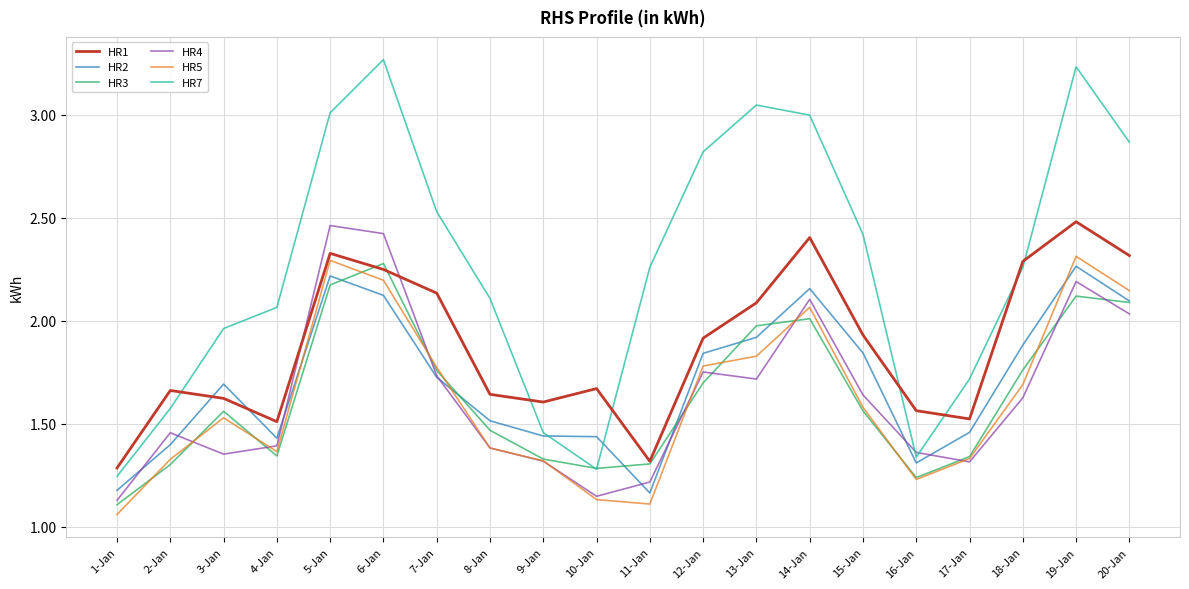

After their last crossing, which series has the higher values: HR1 or HR7?

HR7